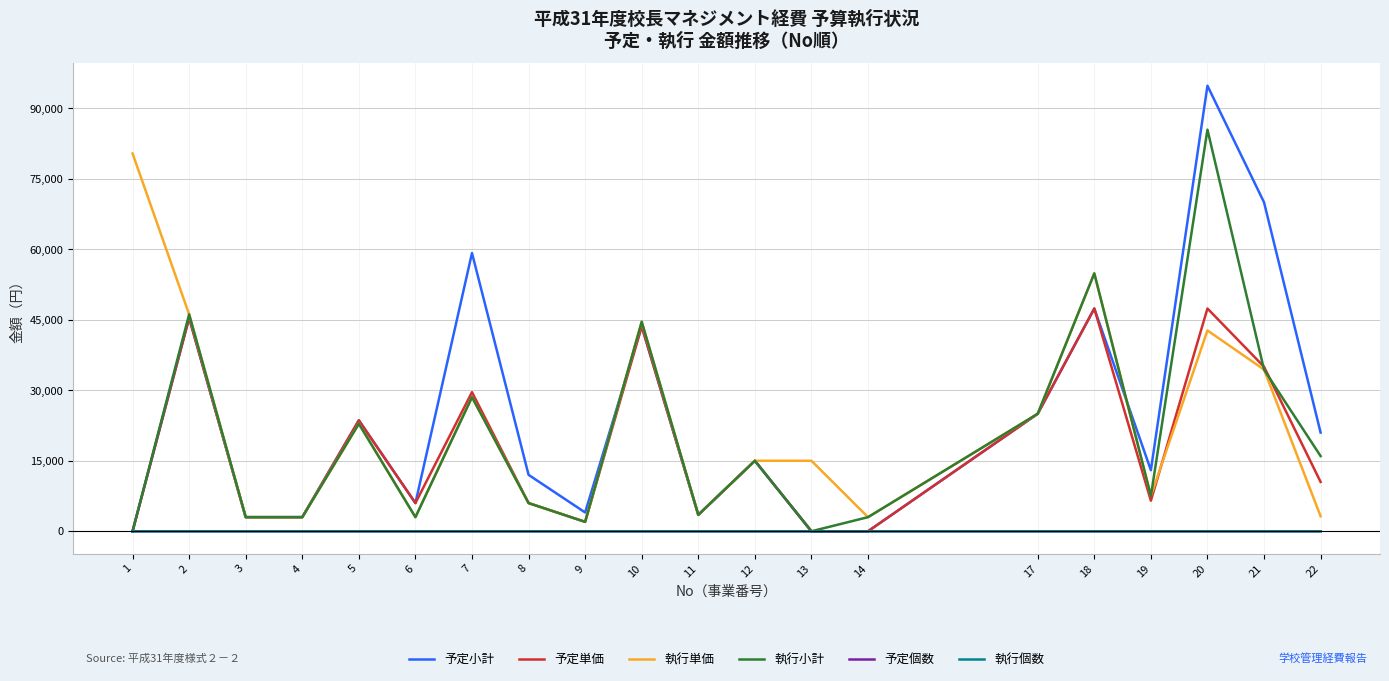

True or false: 執行小計 has more than 1 interior local peaks.

True